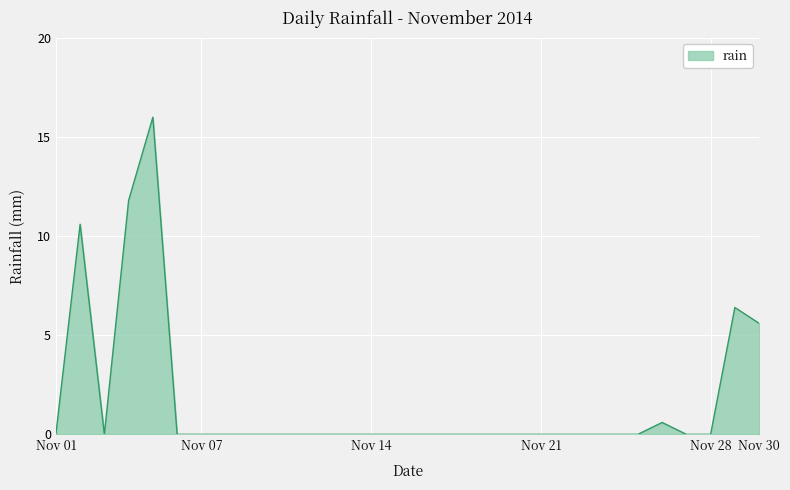

What is the sum of all values?

51.0